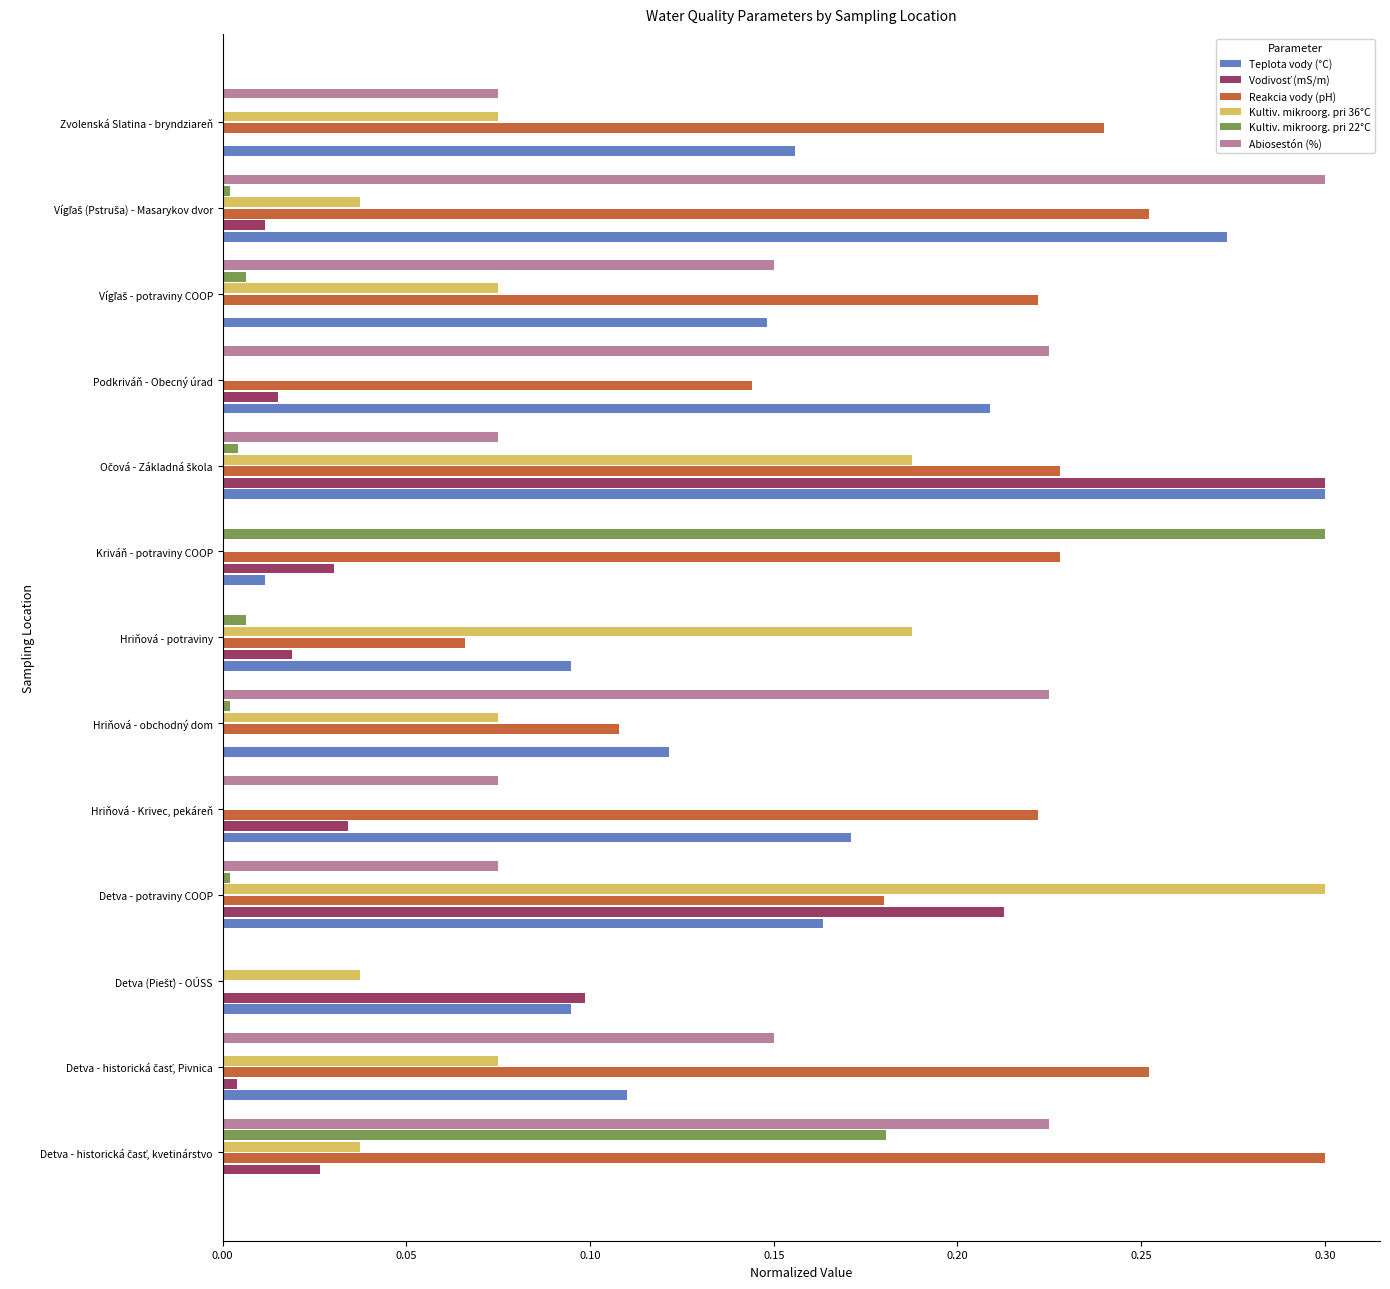

Which series has the largest total across all categories?

Reakcia vody (pH)